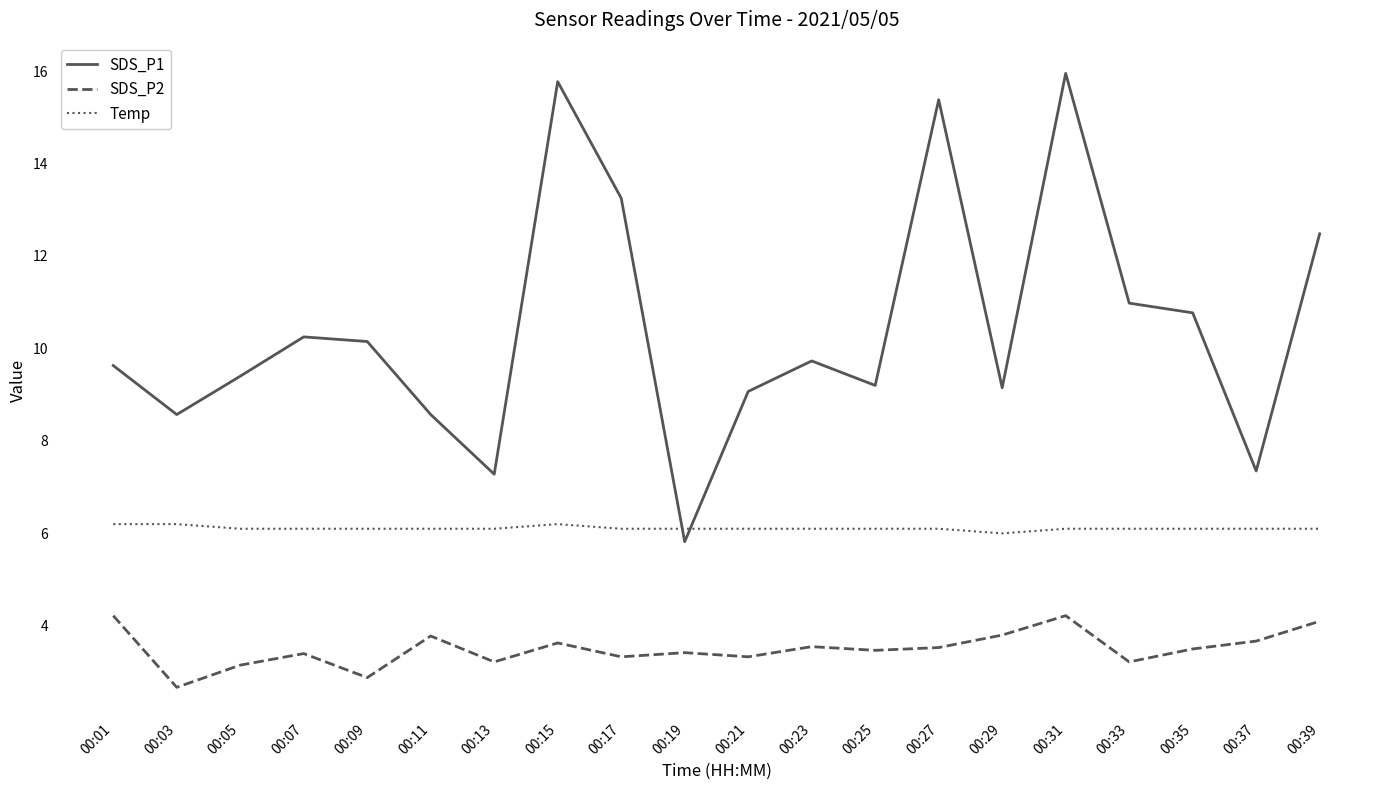

What is the smallest value displayed?

2.7